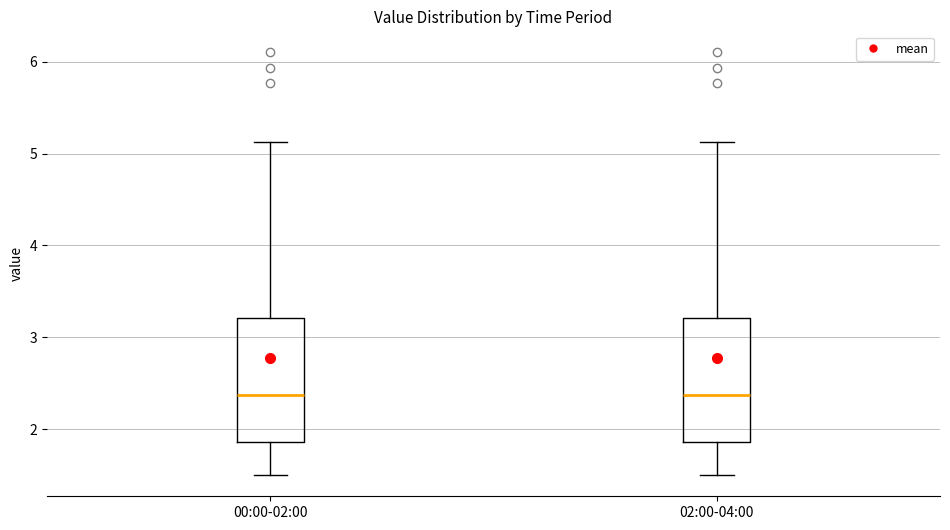

Reading left to right, transcribe this box plot: for each box, give where its median line is, the range the box spans, and where its two whiskers end, as read against the y-axis. The values are not printed on the chart, so give them approximately, as read against the axis.

00:00-02:00: median 2.4, box 1.9 to 3.2, whiskers 1.5 to 5.1
02:00-04:00: median 2.4, box 1.9 to 3.2, whiskers 1.5 to 5.1